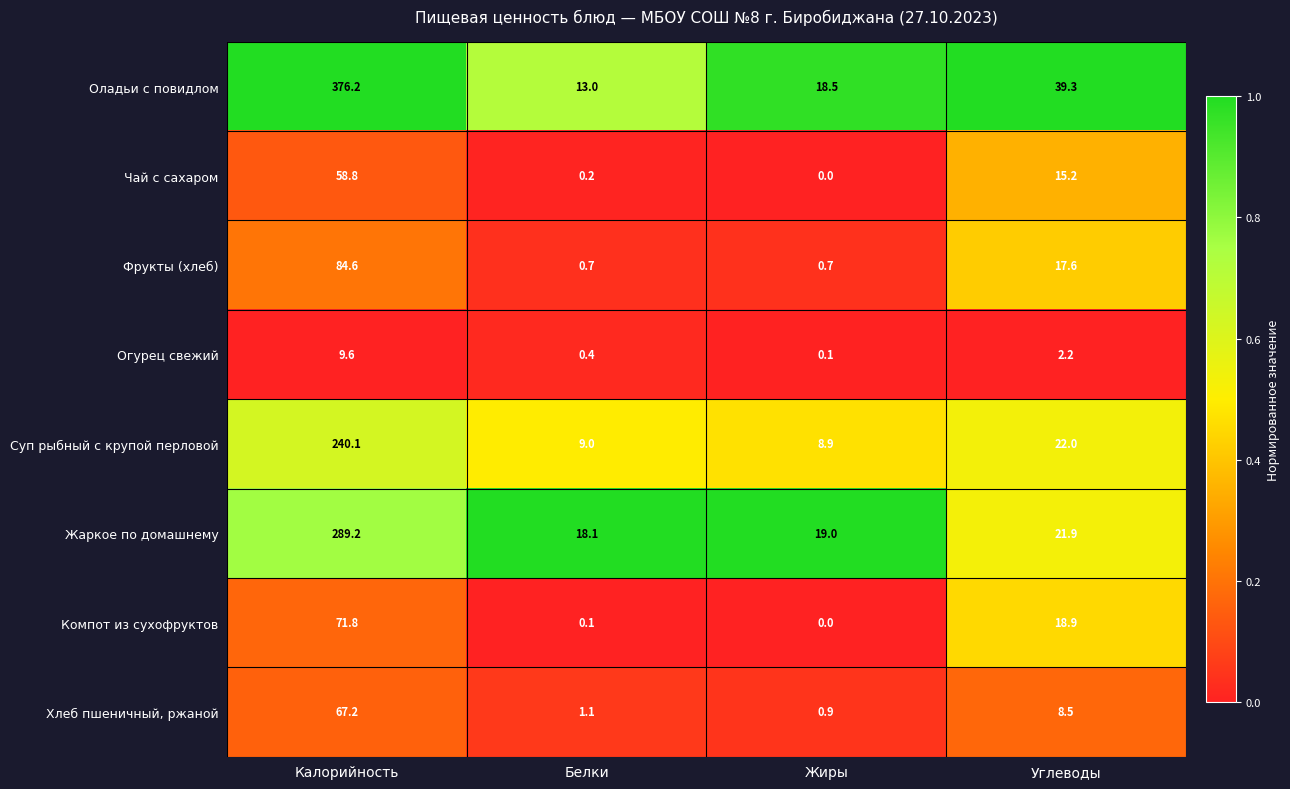

Rank the series at Белки from highest to lowest value.

Жаркое по домашнему, Оладьи с повидлом, Суп рыбный с крупой перловой, Хлеб пшеничный, ржаной, Фрукты (хлеб), Огурец свежий, Чай с сахаром, Компот из сухофруктов